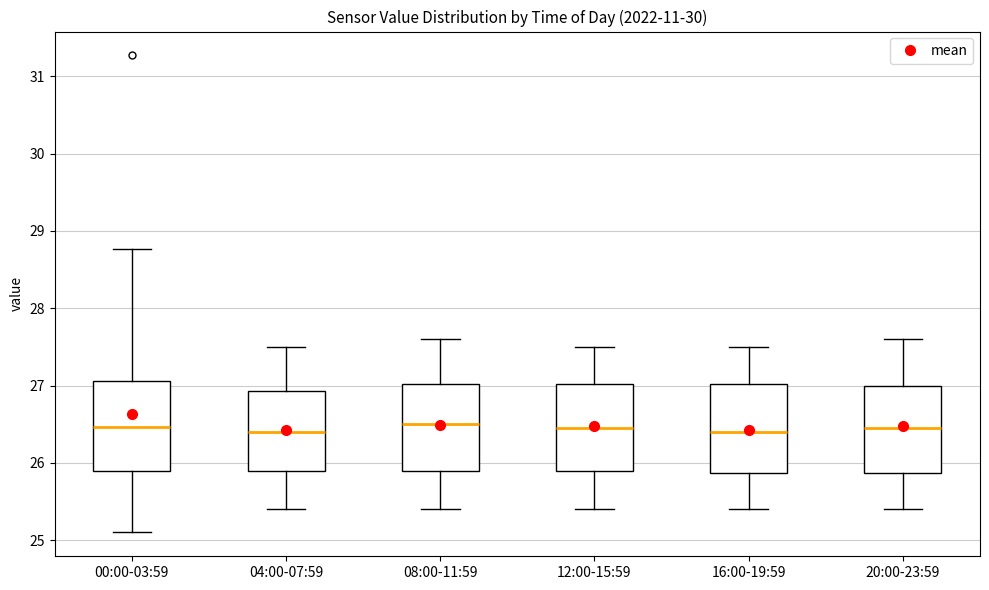

Reading left to right, transcribe this box plot: for each box, give where its median line is, the range the box spans, and where its two whiskers end, as read against the y-axis. The values are not printed on the chart, so give them approximately, as read against the axis.

00:00-03:59: median 26.5, box 25.9 to 27.1, whiskers 25.1 to 28.8
04:00-07:59: median 26.4, box 25.9 to 26.9, whiskers 25.4 to 27.5
08:00-11:59: median 26.5, box 25.9 to 27.0, whiskers 25.4 to 27.6
12:00-15:59: median 26.5, box 25.9 to 27.0, whiskers 25.4 to 27.5
16:00-19:59: median 26.4, box 25.9 to 27.0, whiskers 25.4 to 27.5
20:00-23:59: median 26.5, box 25.9 to 27.0, whiskers 25.4 to 27.6